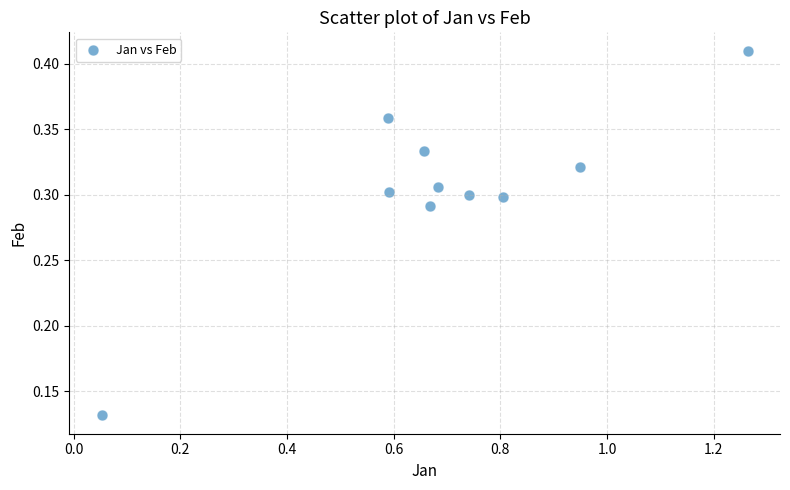

What is the range of X values (max minus min)?

1.2